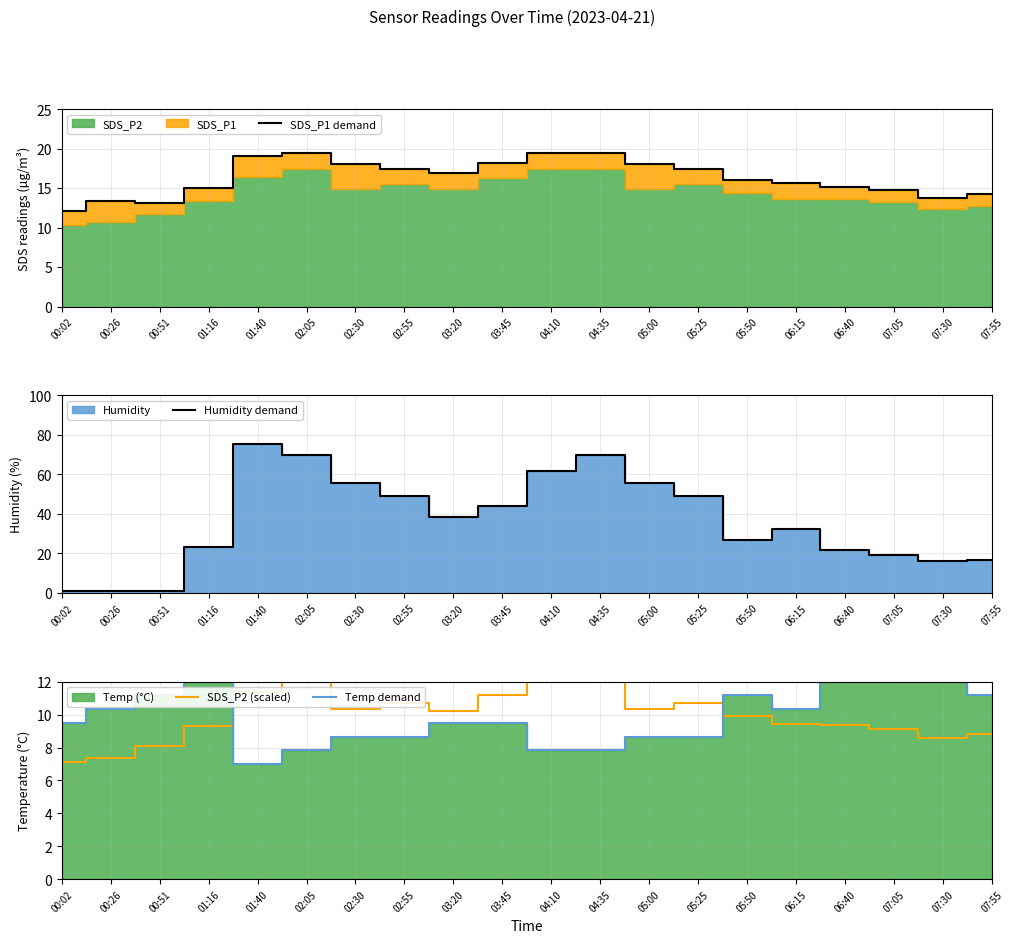

Which series has the largest total across all categories?

Humidity demand